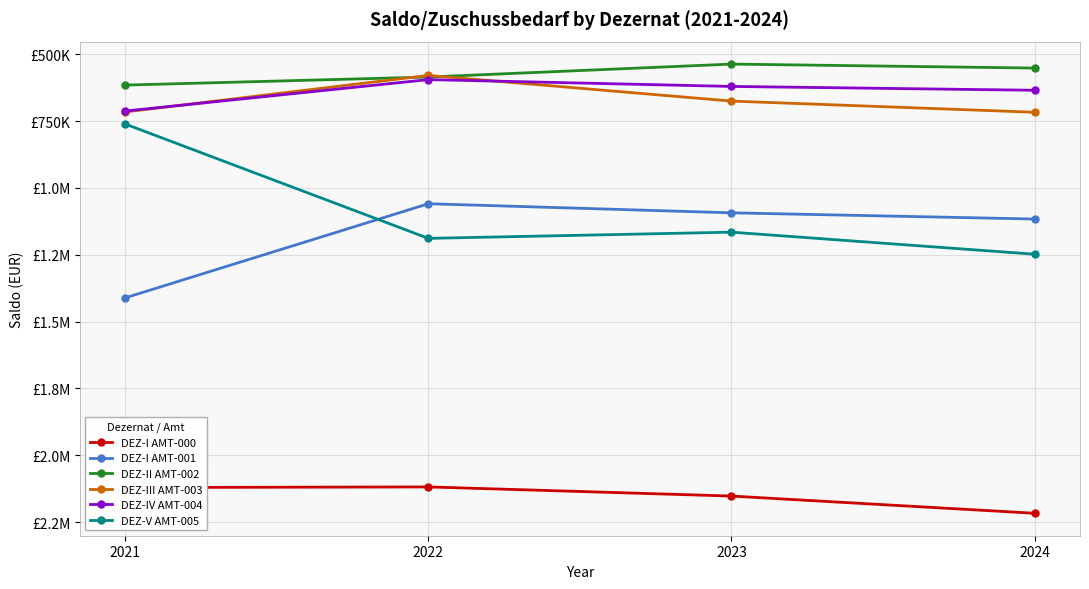

Does the chart have visible grid lines?

Yes